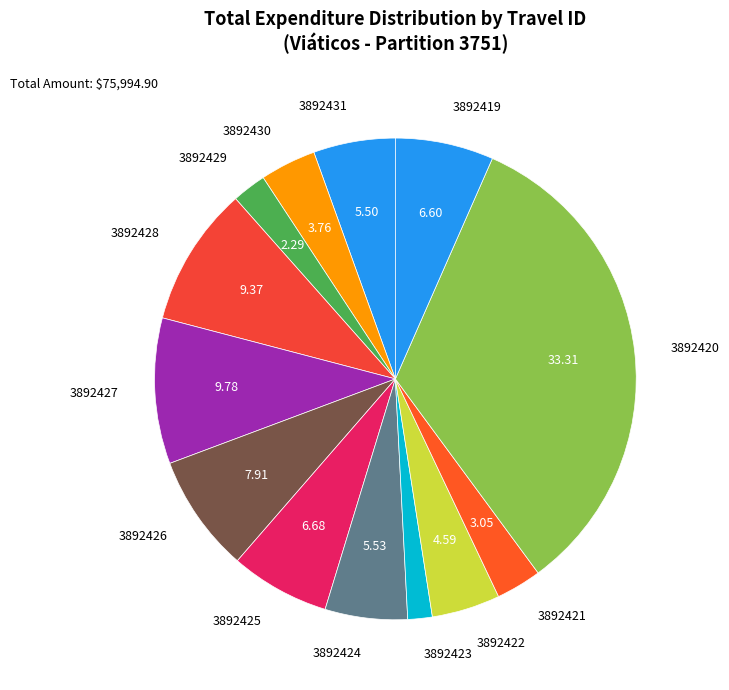

Which slice is the largest?

3892420